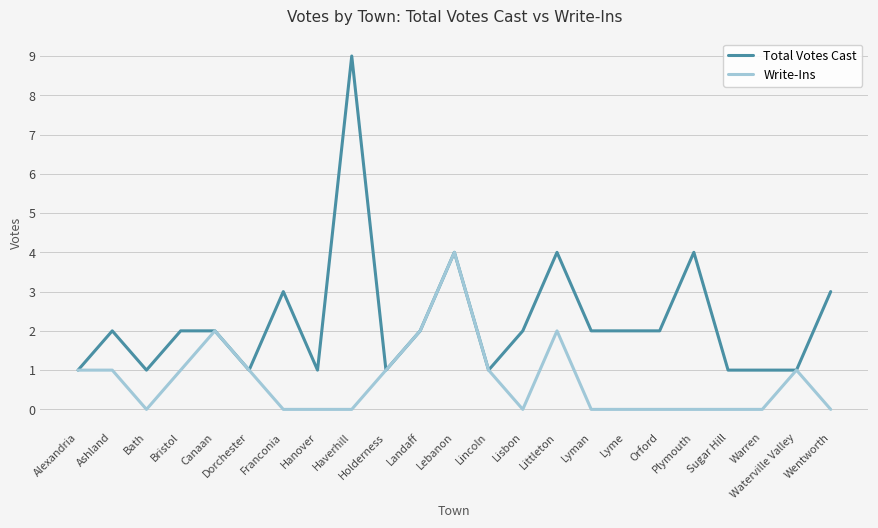

Is it true that Write-Ins equals 2 at Bath?

False